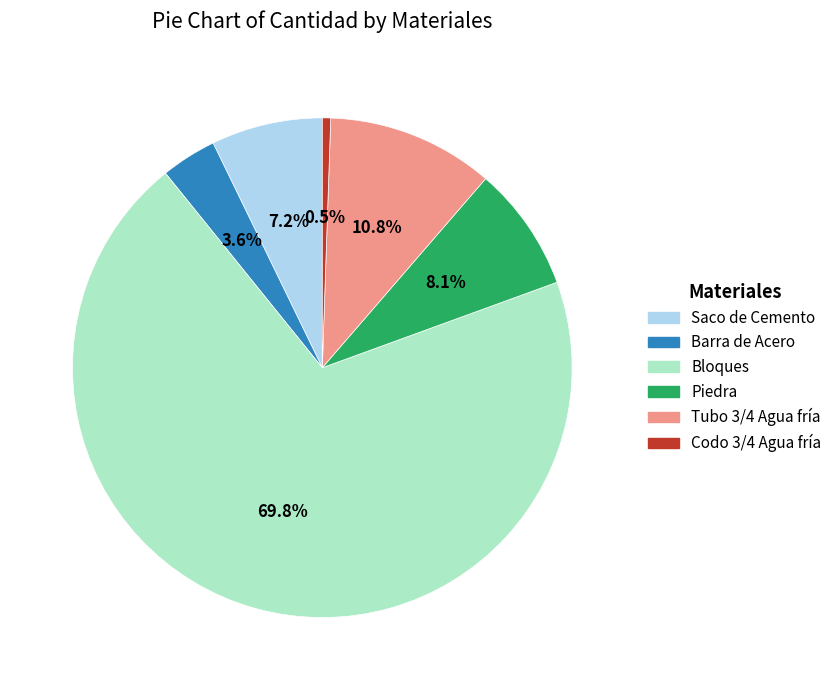

What percentage is NOT represented by Codo 3/4 Agua fría?

99.5%